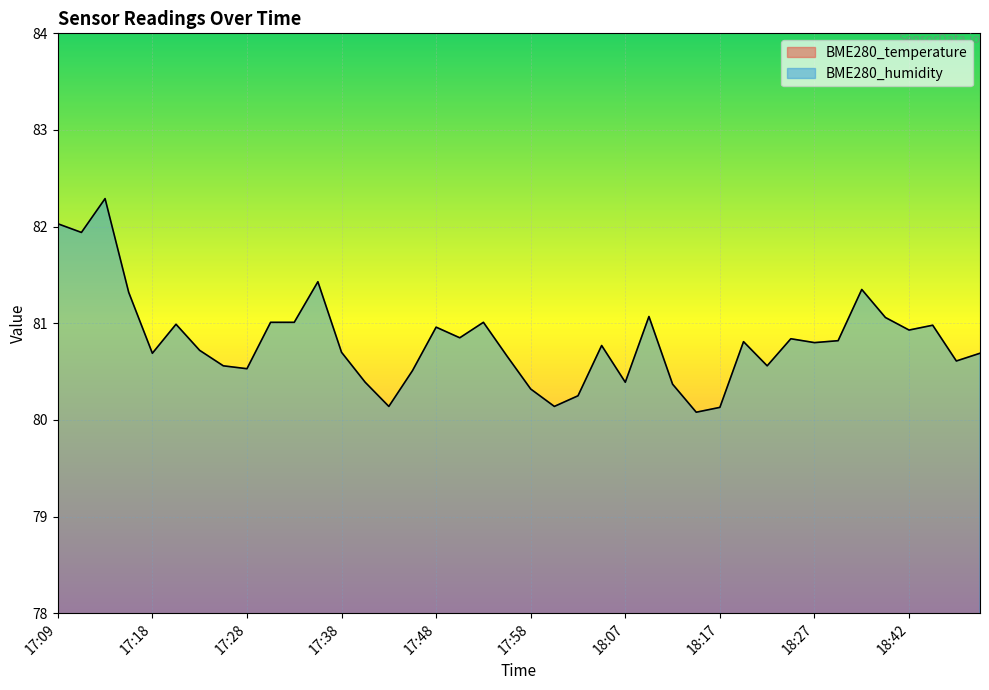

What is the difference between the BME280_temperature values at 18:02 and 17:48?

0.2